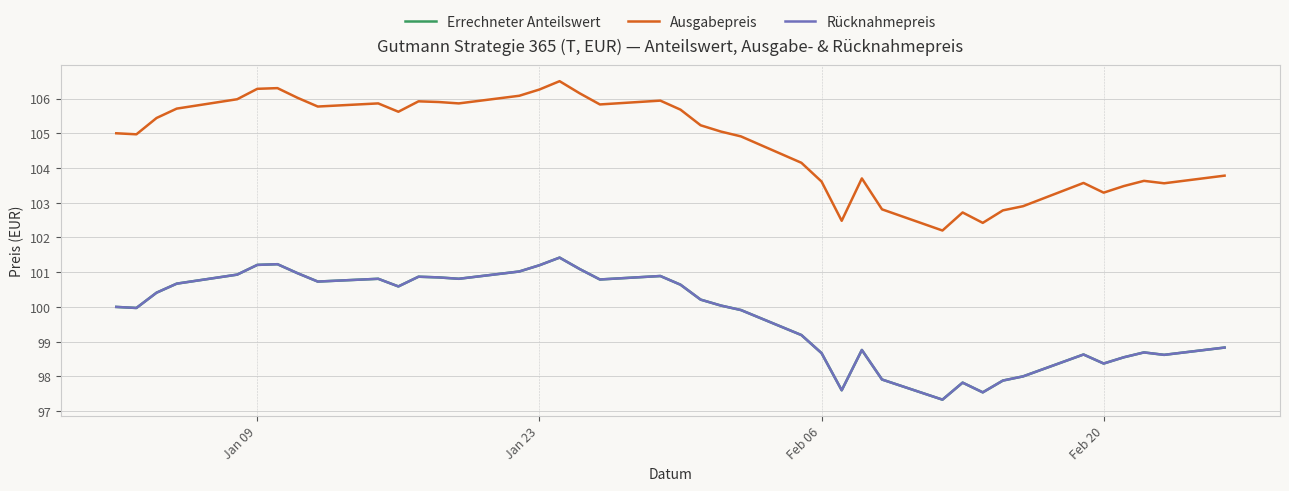

Is this an area chart (filled region under the line)?

No